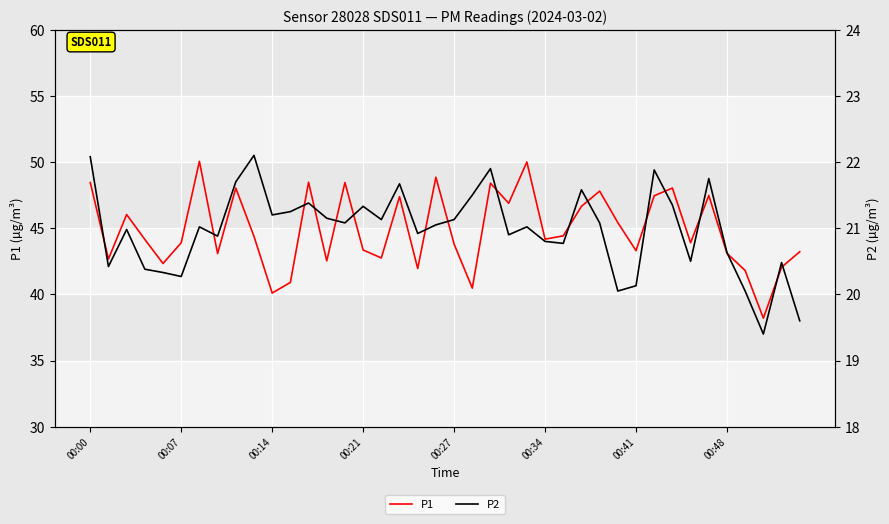

Which series has the largest total across all categories?

P1